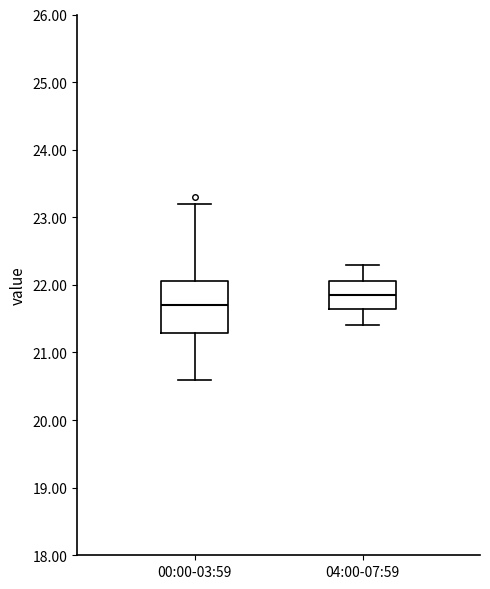

Comparing the boxes themselves (not the whiskers), which one is the tallest?

00:00-03:59